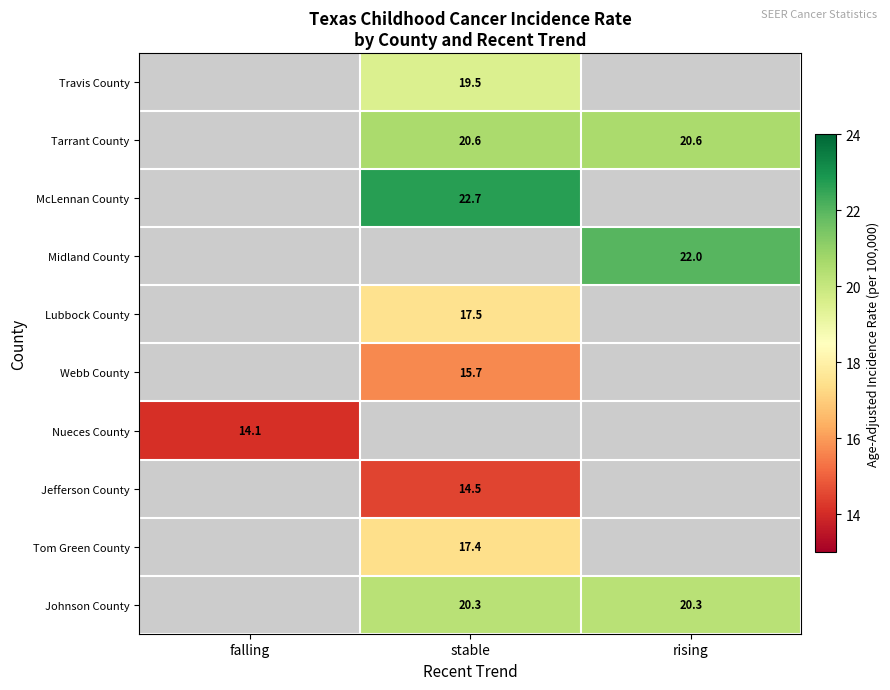

The value of Johnson County at stable is 20.3. True or false?

True